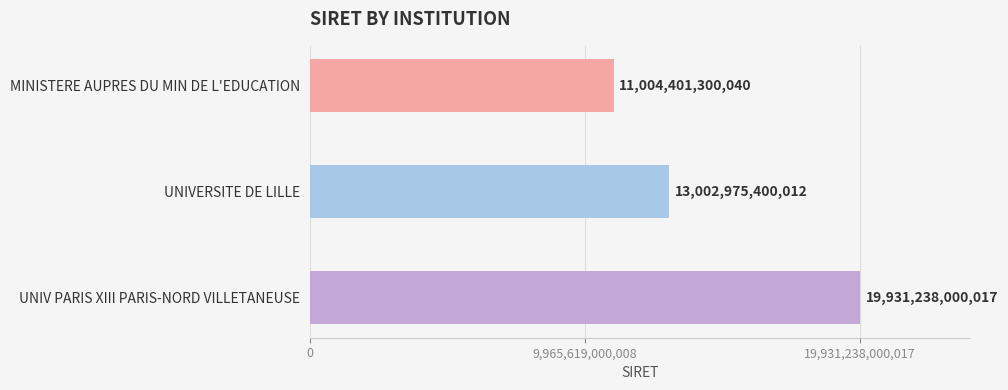

Rank the categories by value from highest to lowest.

UNIV PARIS XIII PARIS-NORD VILLETANEUSE, UNIVERSITE DE LILLE, MINISTERE AUPRES DU MIN DE L'EDUCATION